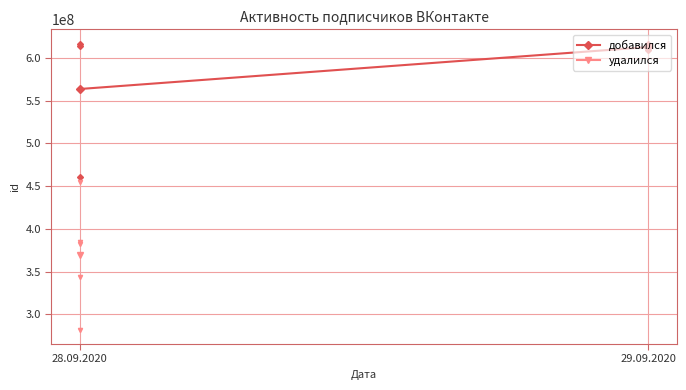

Rank the categories by value from highest to lowest.

29.09.2020, 28.09.2020